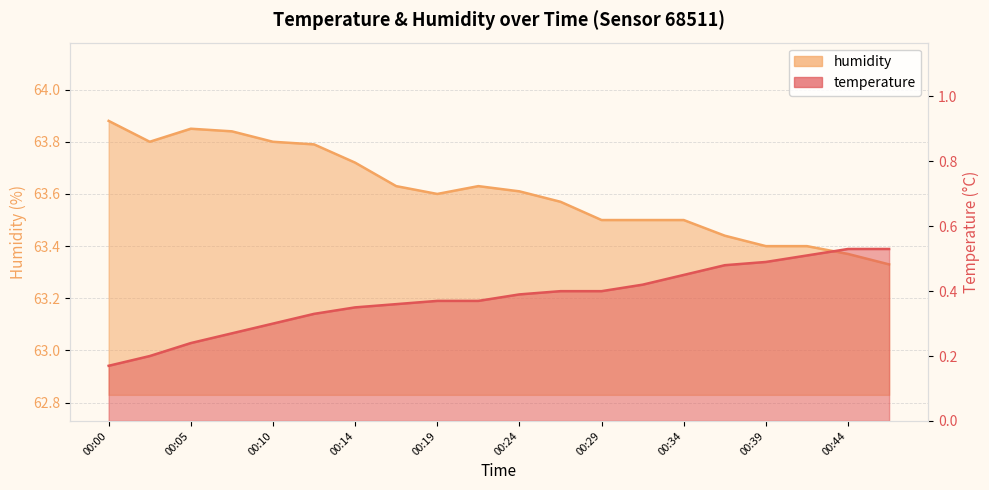

At which label does temperature reach its minimum?

00:00